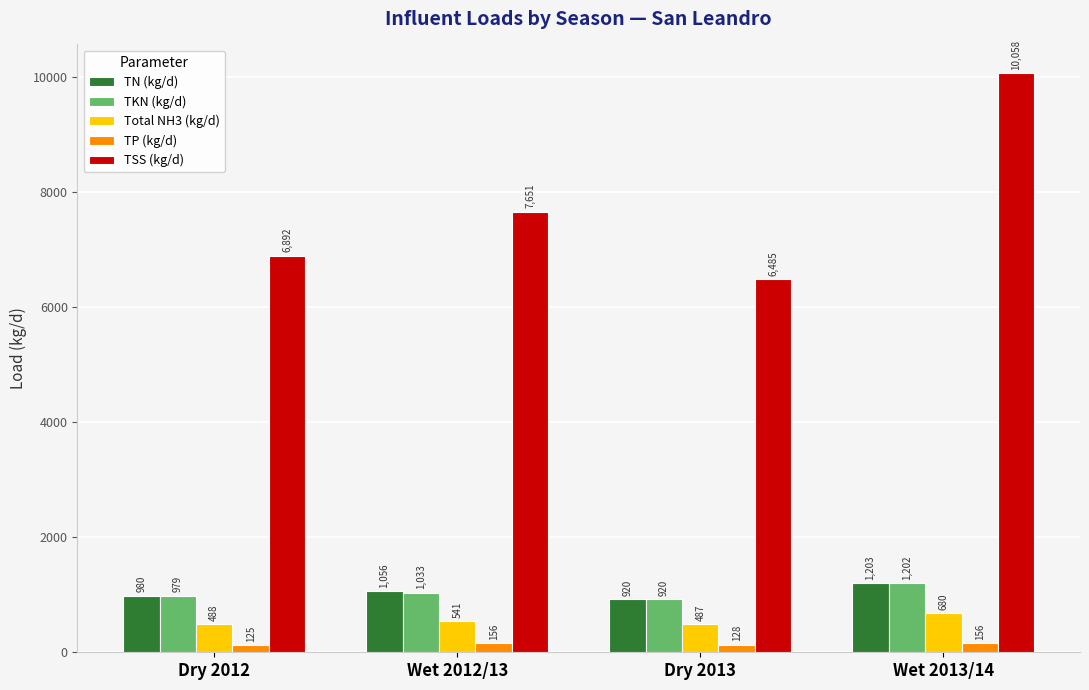

What is the label of the 2nd bar from the left?

Wet 2012/13